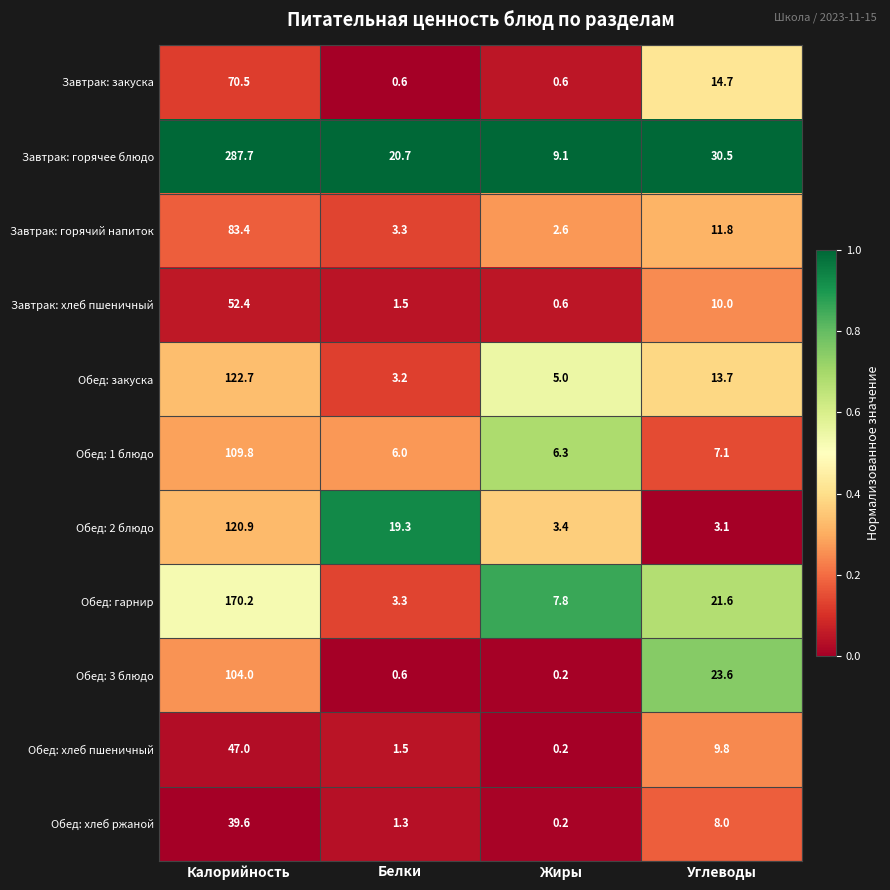

Which series has the largest total across all categories?

Завтрак: горячее блюдо